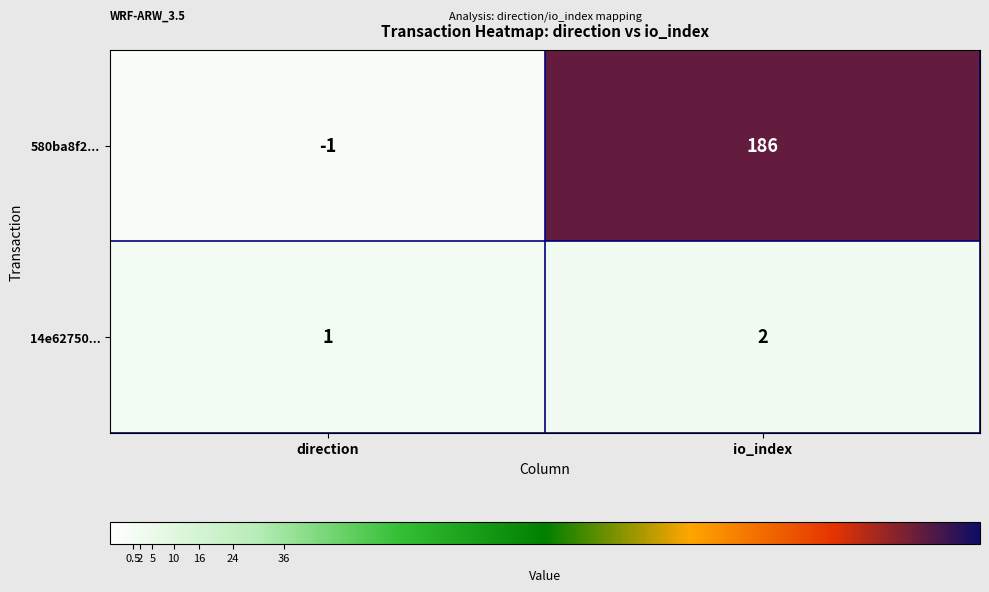

Which series changed the most between direction and io_index?

580ba8f2...